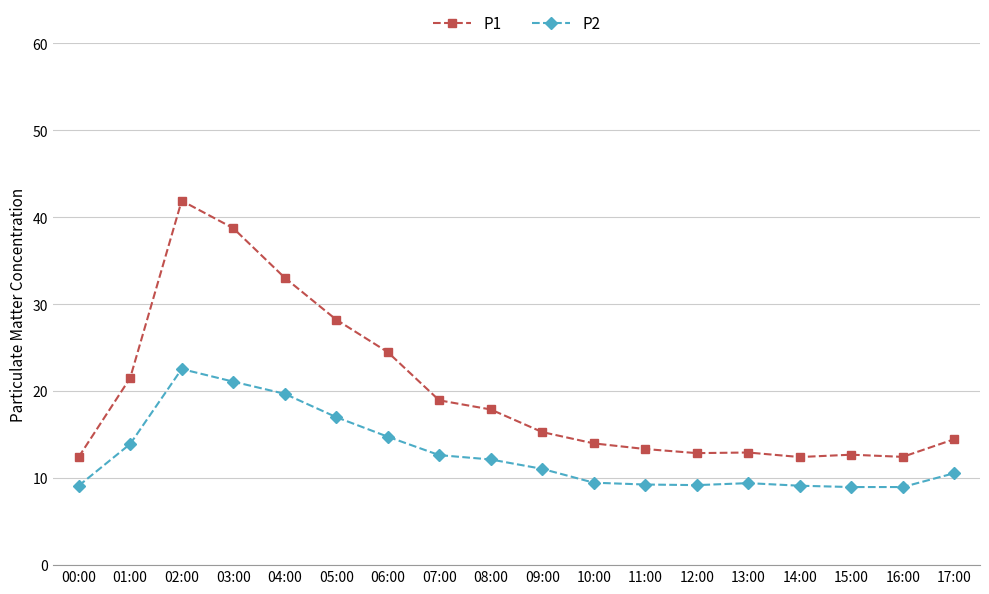

At how many categories does at least one series exceed 16?

8